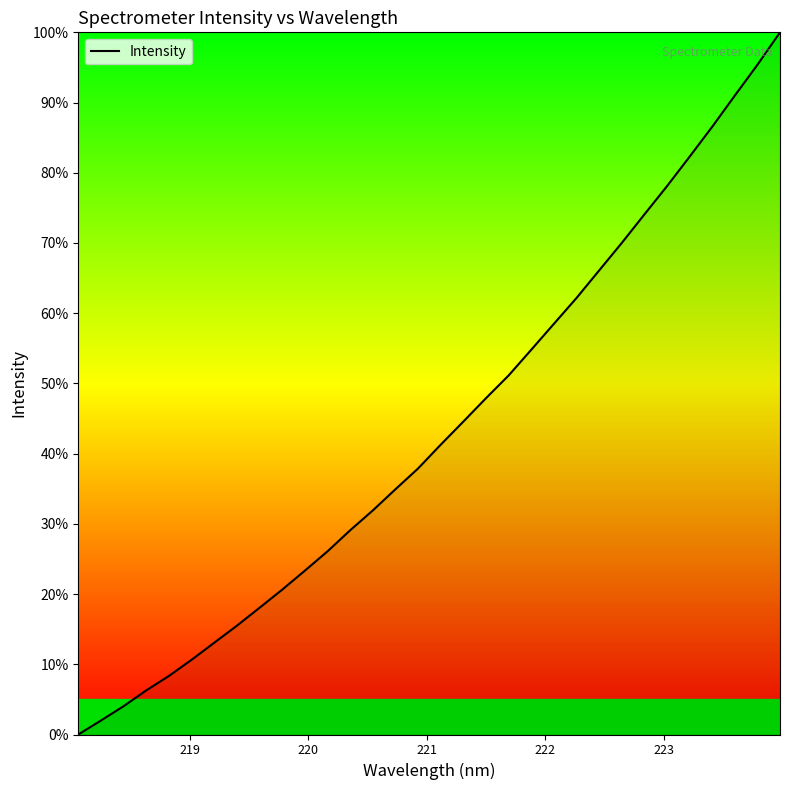

What is the difference between the maximum and minimum values?

100.0